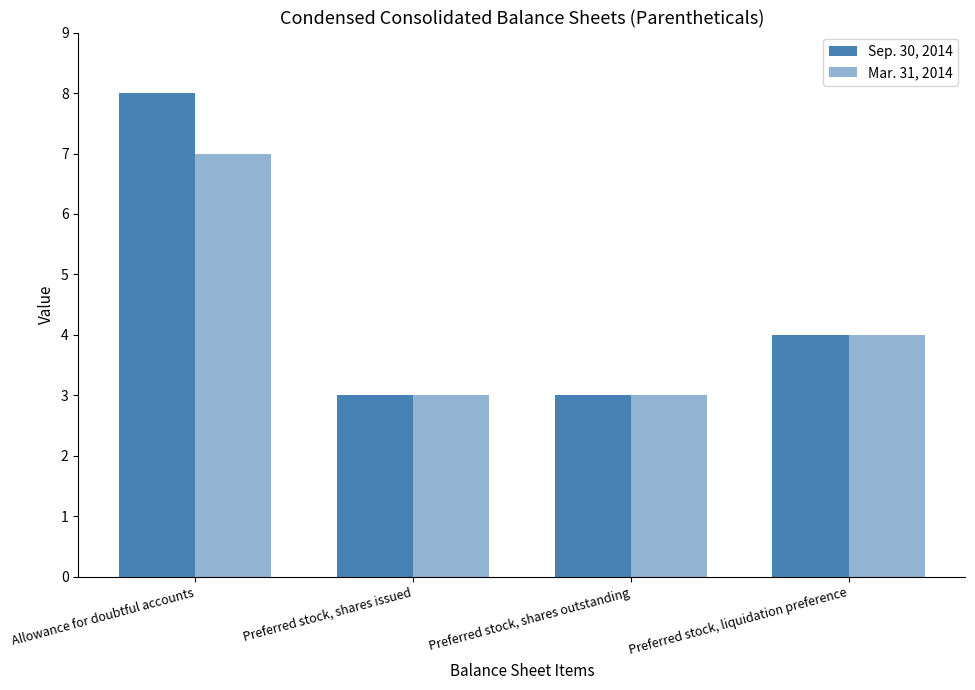

Where does the Mar. 31, 2014 series first go above 4?

Allowance for doubtful accounts